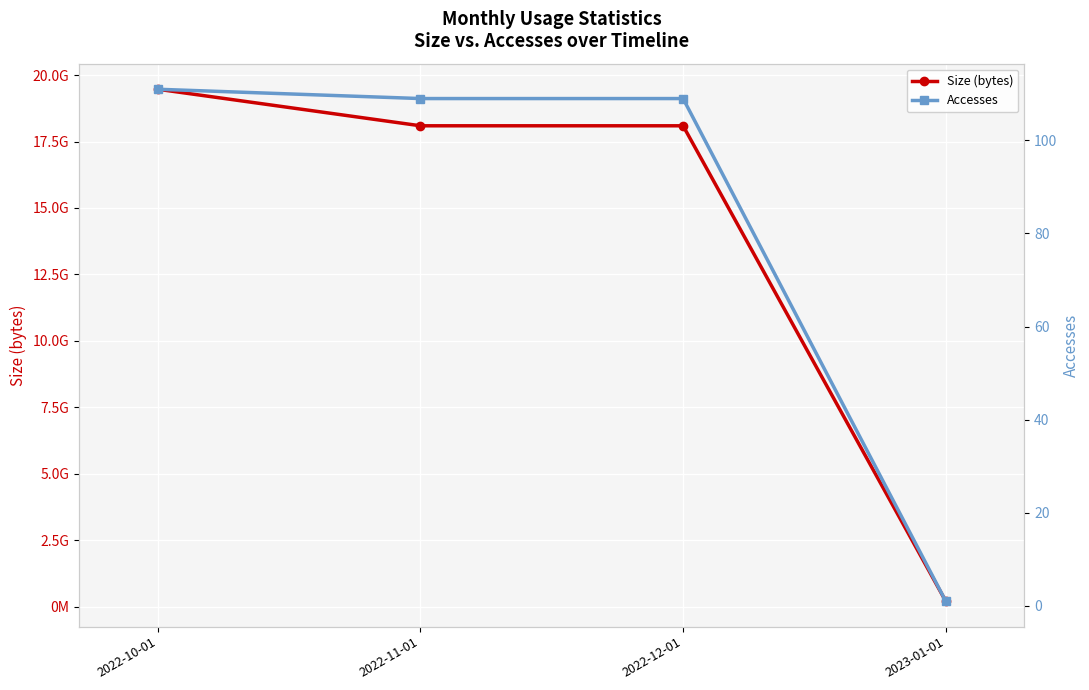

What is the total value across all series at 2023-01-01?

207866609